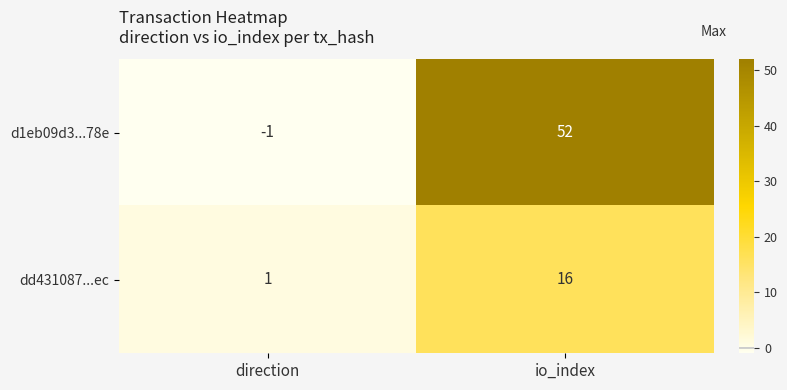

The value of d1eb09d3...78e at direction is -1. True or false?

True